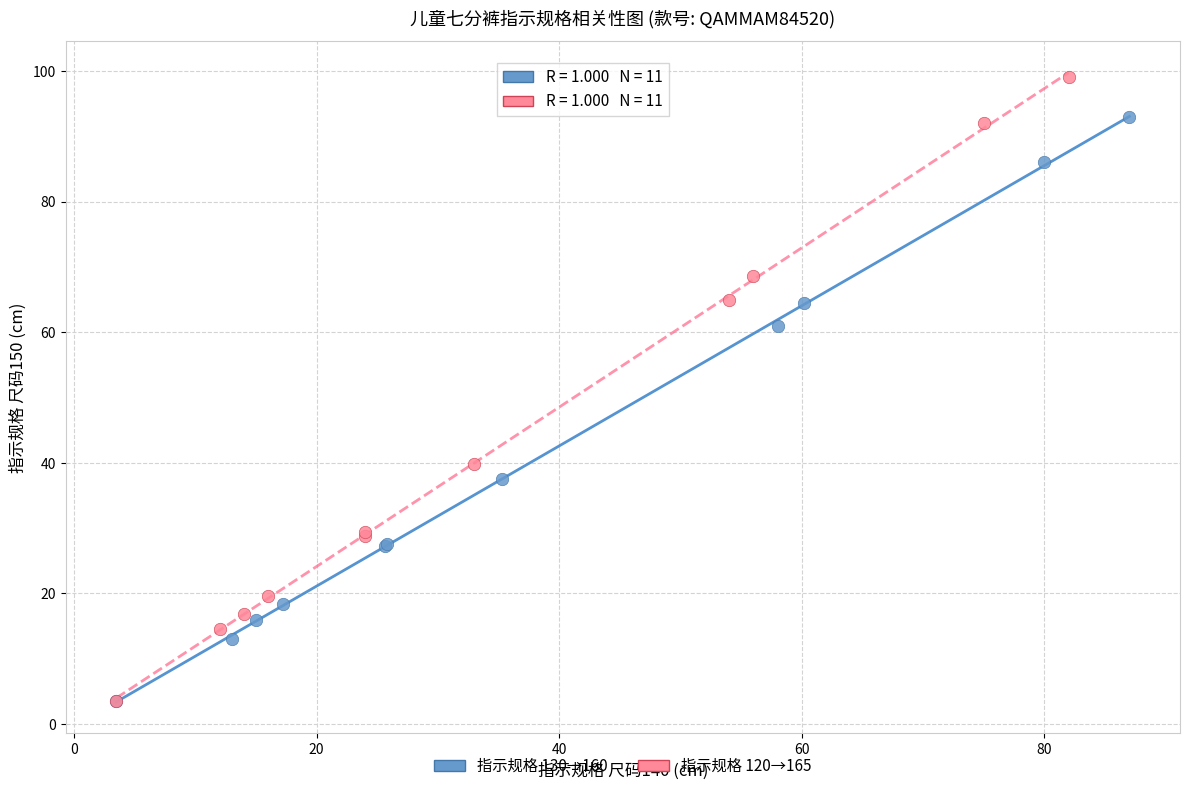

Which series has the largest Y range (max minus min)?

指示规格 120→165